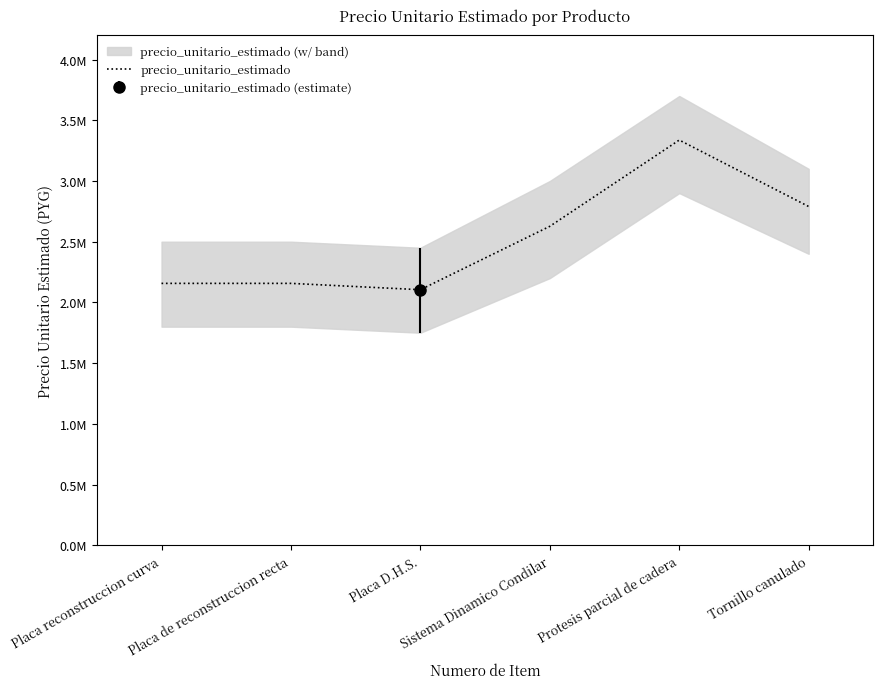

At which category does the data reach its first local peak?

Protesis parcial de cadera